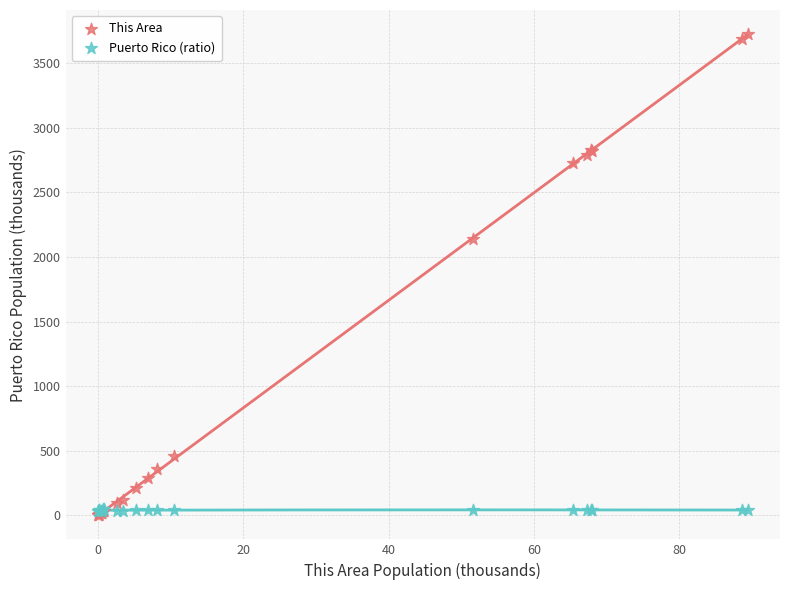

In the This Area series, what Y value is closest to 1863?

2142.0